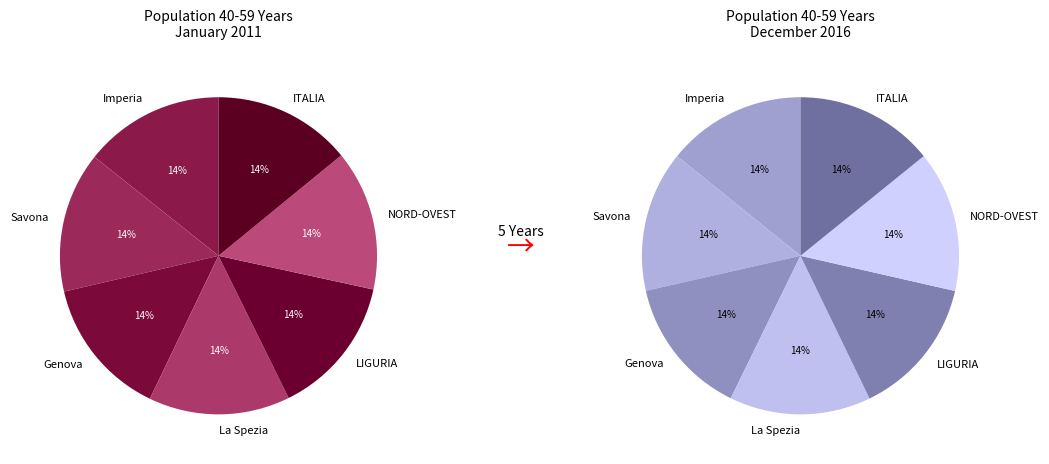

What percentage do Genova and Imperia together represent?

28.5%